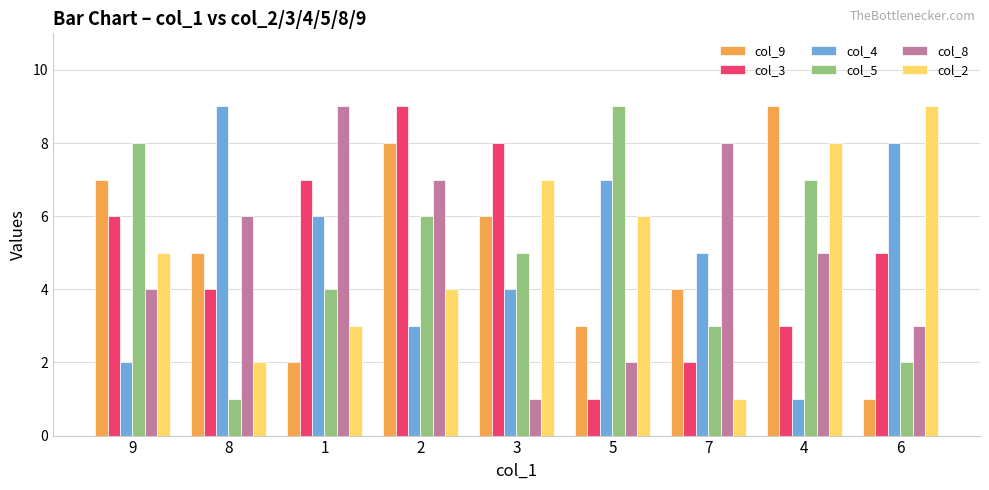

What is the sum of the col_9 values at 4 and 2?

17